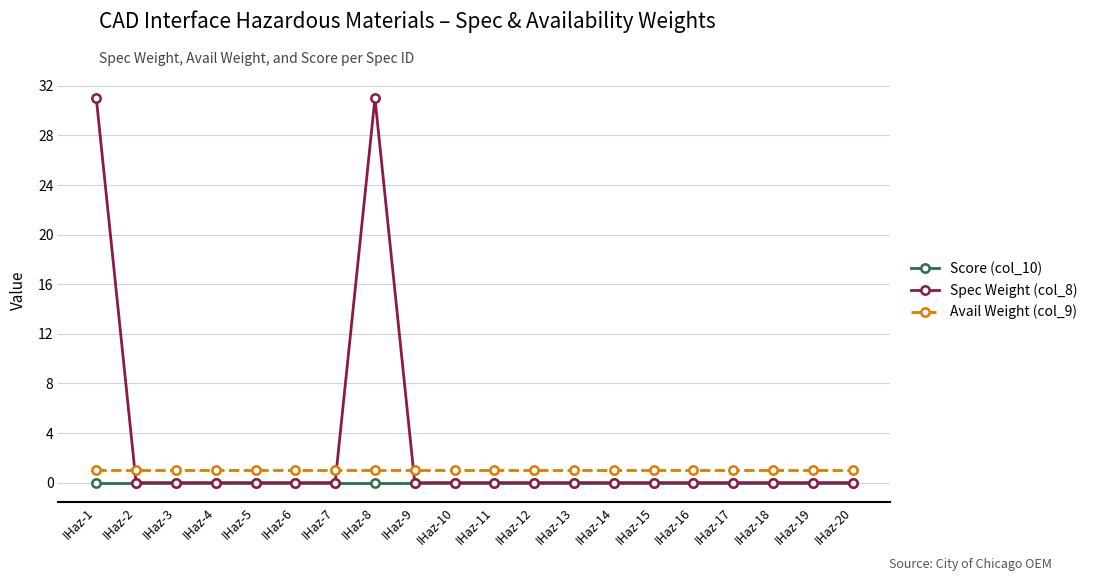

True or false: Spec Weight (col_8) and Avail Weight (col_9) intersect in this chart.

True